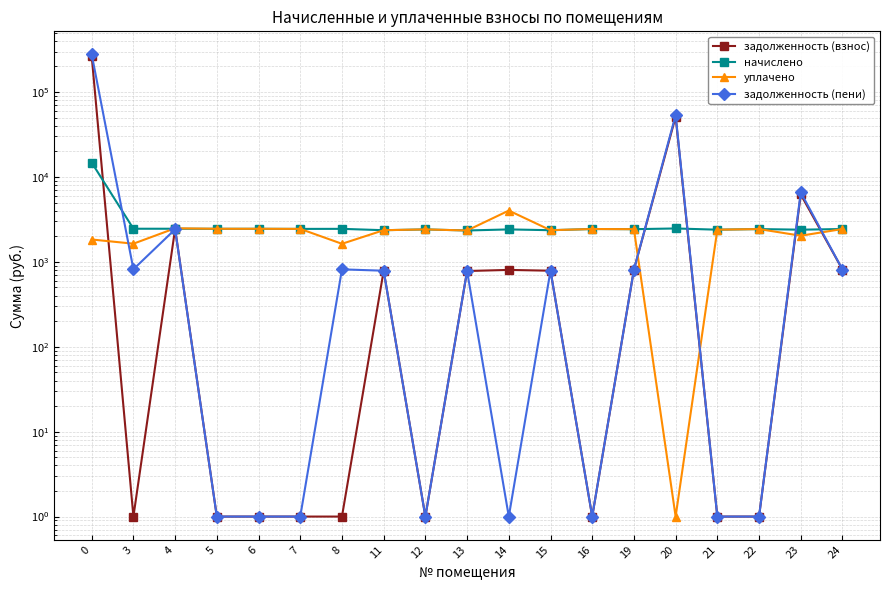

True or false: задолженность (взнос) has a value of 786.6 at 11.

True